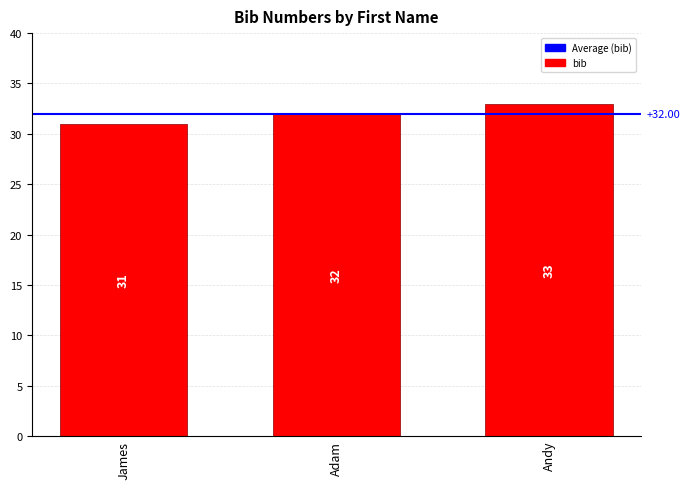

At which category does the chart reach its minimum across all series?

James